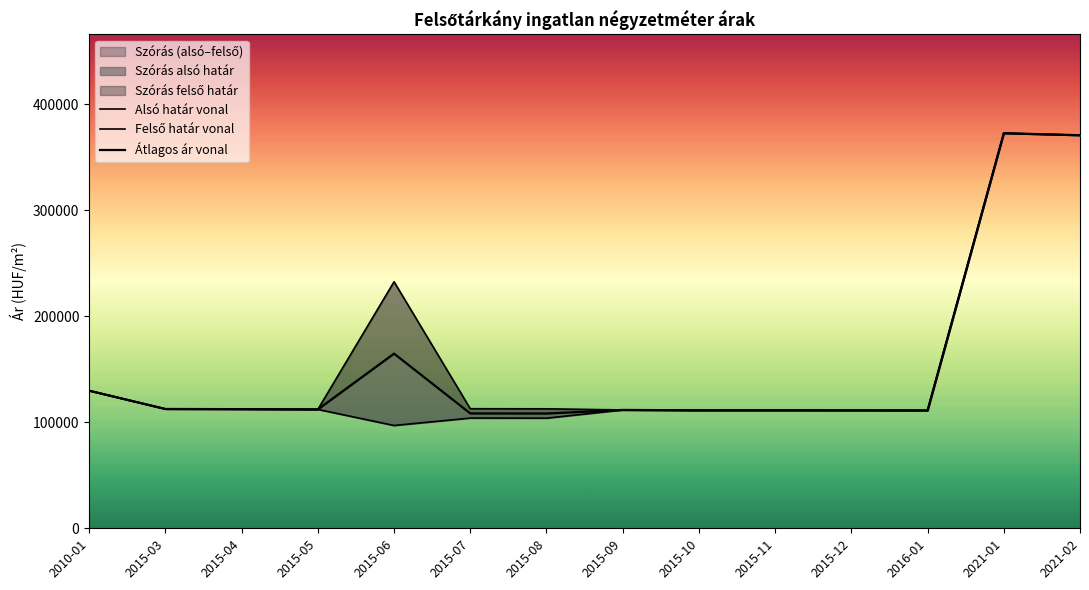

True or false: Átlagos ár vonal and Felső határ vonal intersect in this chart.

False